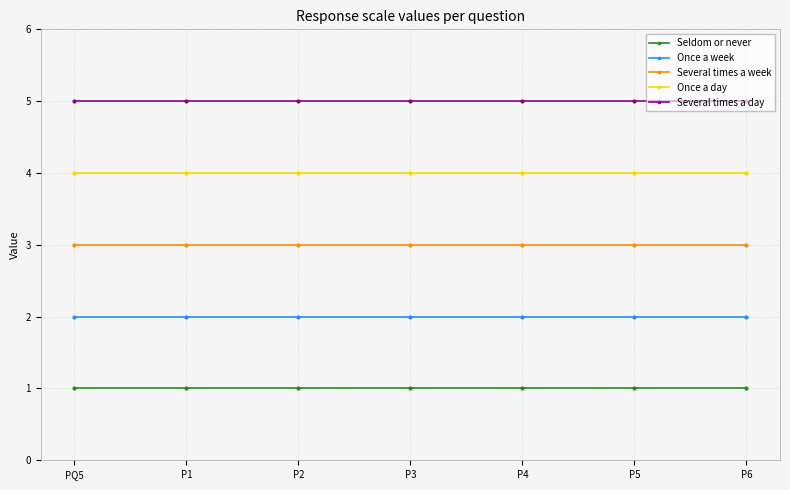

The value of Once a day at P6 is 2. True or false?

False